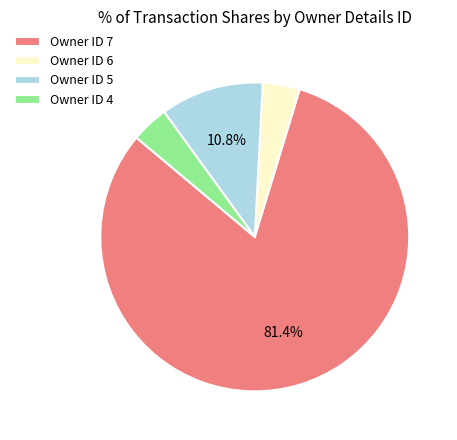

Count the number of slices in the pie.

4